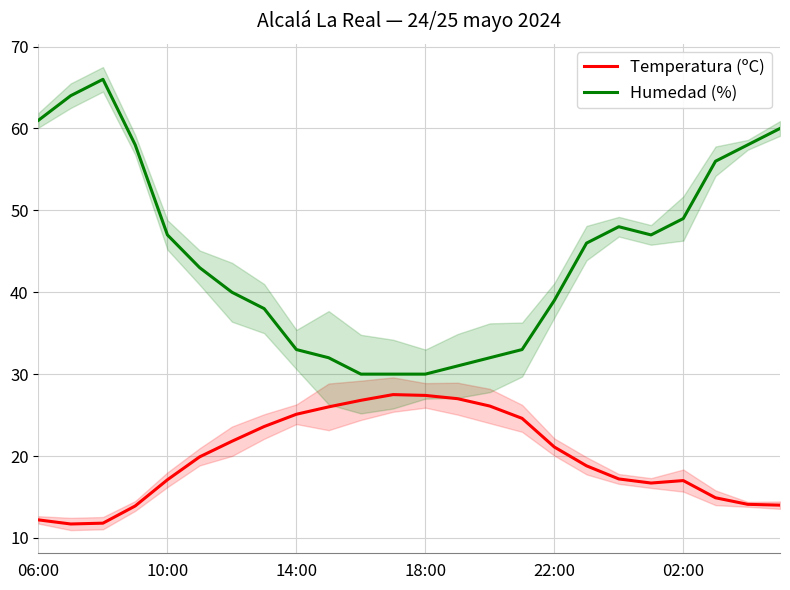

At 13, list the series in order from smallest to largest.

Temperatura (ºC), Humedad (%)